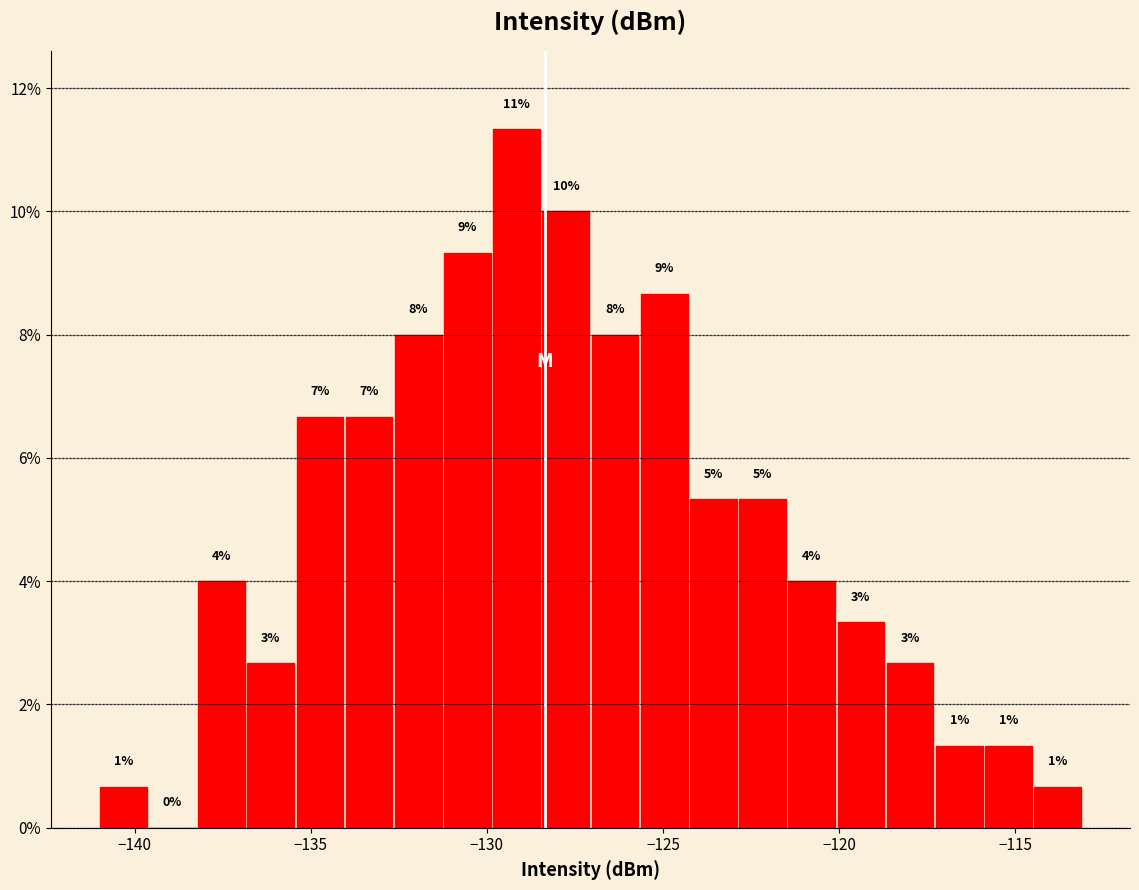

Around what value on the x-axis is the tallest bar? Give the approximate position of its centre, as read against the axis.

-129.0